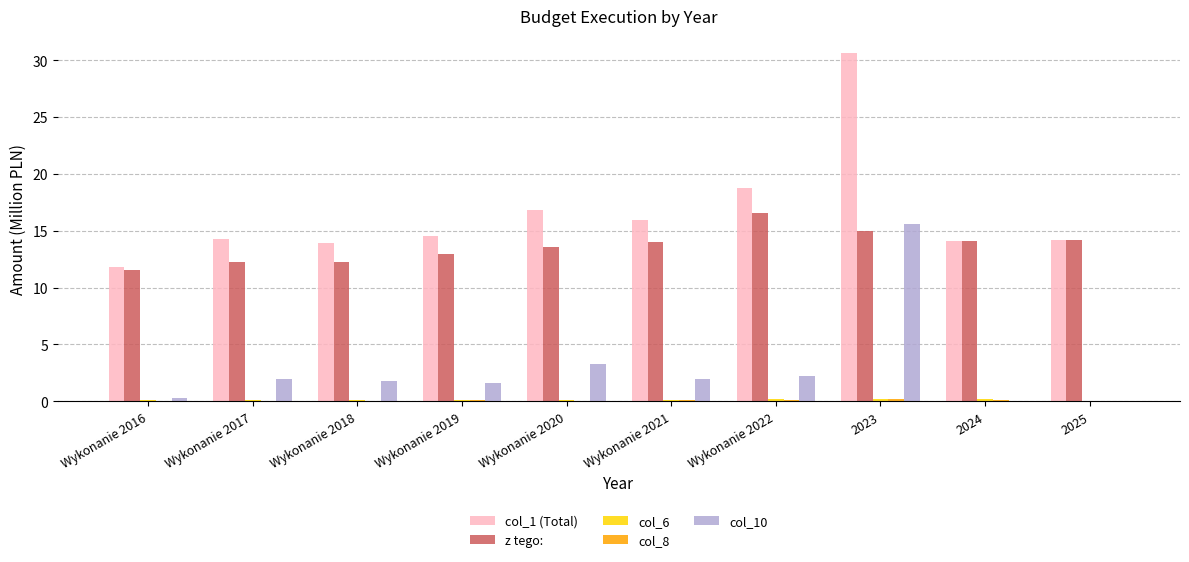

Which series has the largest total across all categories?

col_1 (Total)